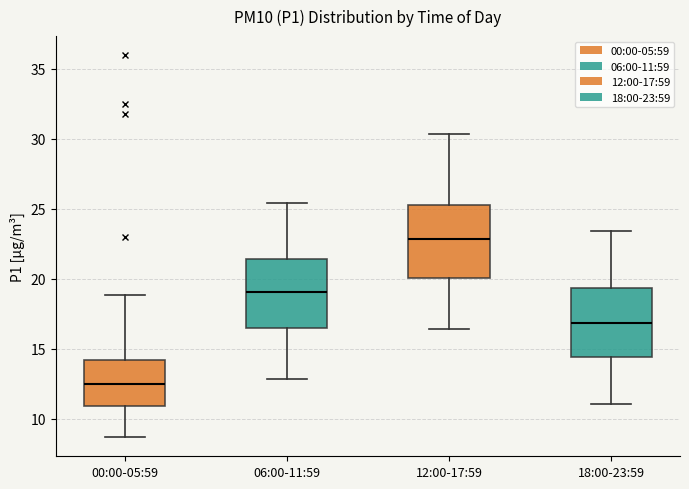

Where is the upper edge of the box for 00:00-05:59 on the y-axis? The values are not printed on the chart, so give them approximately, as read against the axis.

14.0